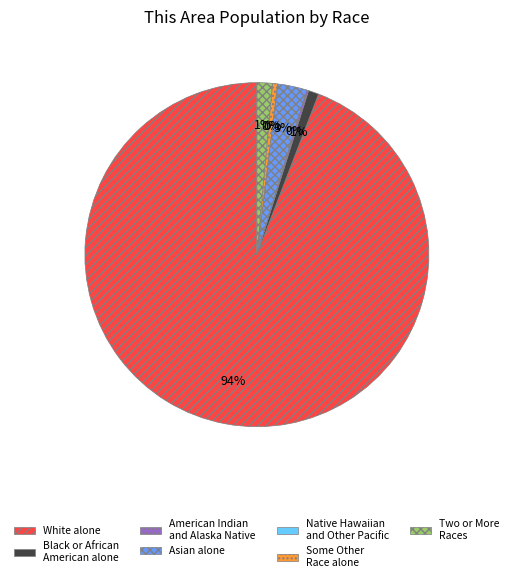

Which category has the biggest portion of the pie?

White alone